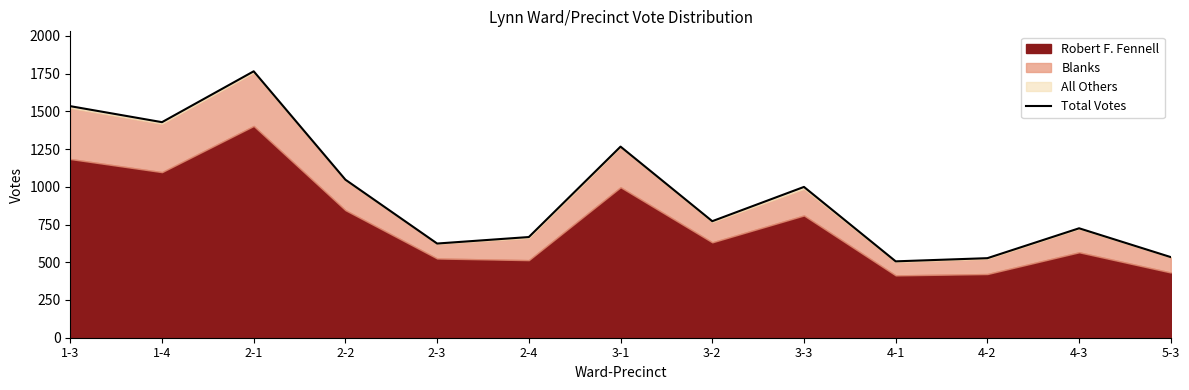

List the labels in order of value, smallest first.

4-1, 4-2, 5-3, 2-3, 2-4, 4-3, 3-2, 3-3, 2-2, 3-1, 1-4, 1-3, 2-1